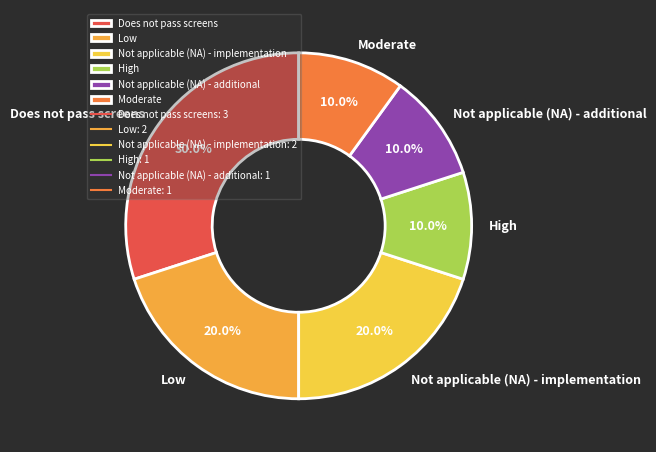

Do Not applicable (NA) - additional and Does not pass screens together represent more than half of the pie?

No